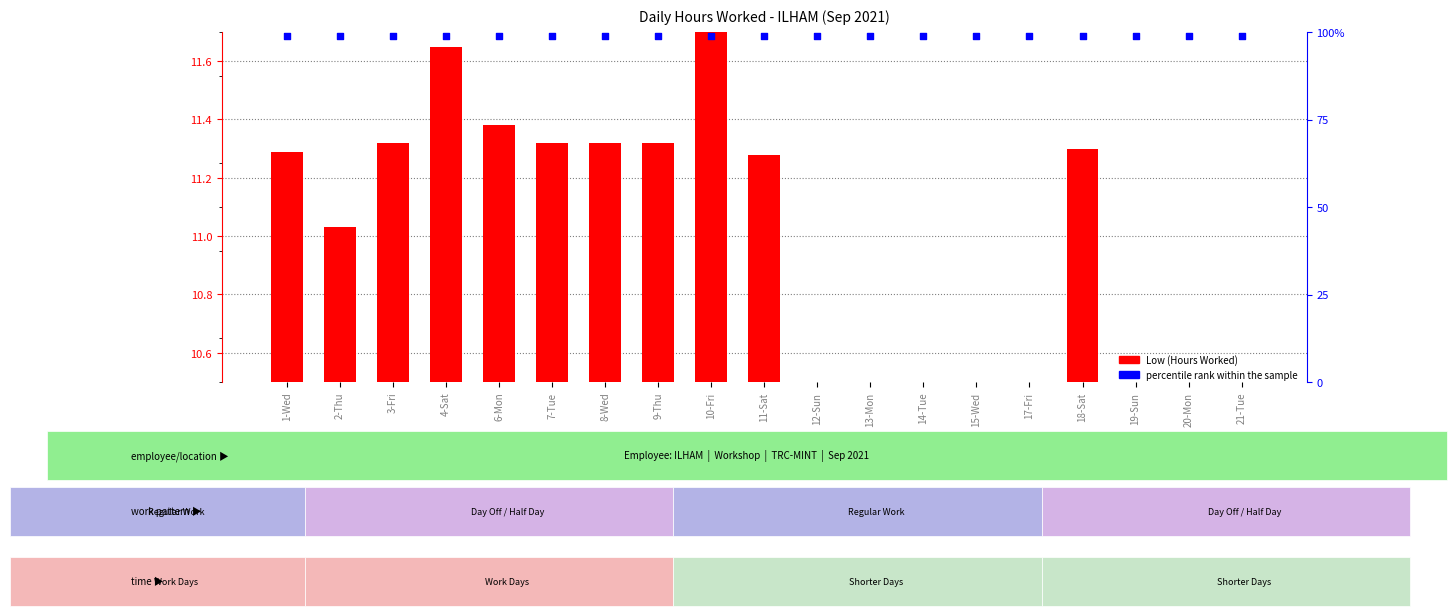

Which series contains the lowest Y value?

Low (Hours Worked)